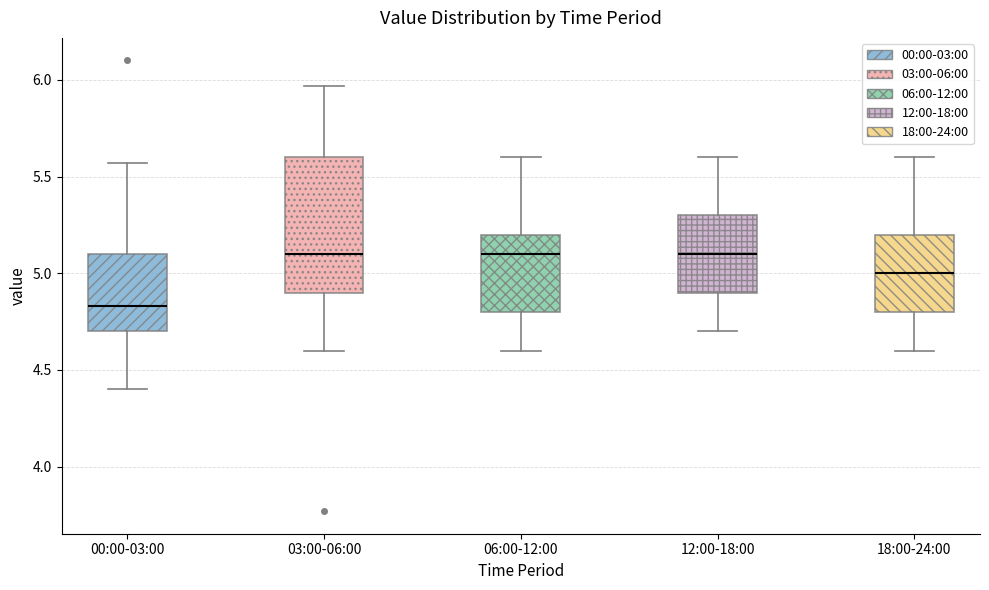

Reading left to right, transcribe this box plot: for each box, give where its median line is, the range the box spans, and where its two whiskers end, as read against the y-axis. The values are not printed on the chart, so give them approximately, as read against the axis.

00:00-03:00: median 4.85, box 4.70 to 5.10, whiskers 4.40 to 5.55
03:00-06:00: median 5.10, box 4.90 to 5.60, whiskers 4.60 to 5.95
06:00-12:00: median 5.10, box 4.80 to 5.20, whiskers 4.60 to 5.60
12:00-18:00: median 5.10, box 4.90 to 5.30, whiskers 4.70 to 5.60
18:00-24:00: median 5.00, box 4.80 to 5.20, whiskers 4.60 to 5.60